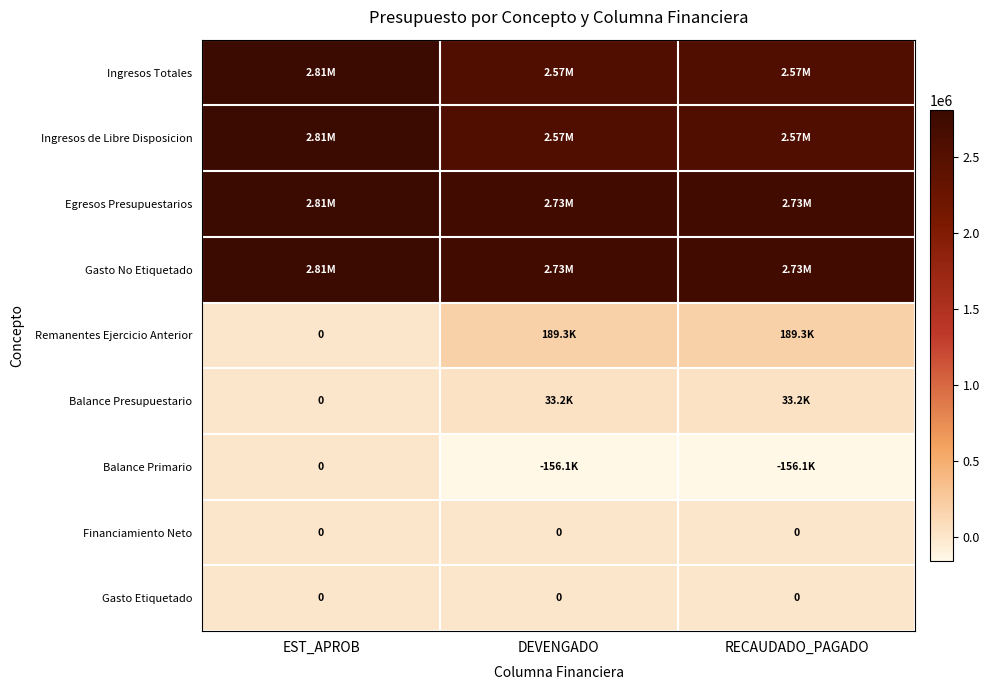

List the labels in order of Remanentes Ejercicio Anterior value, smallest first.

EST_APROB, DEVENGADO, RECAUDADO_PAGADO